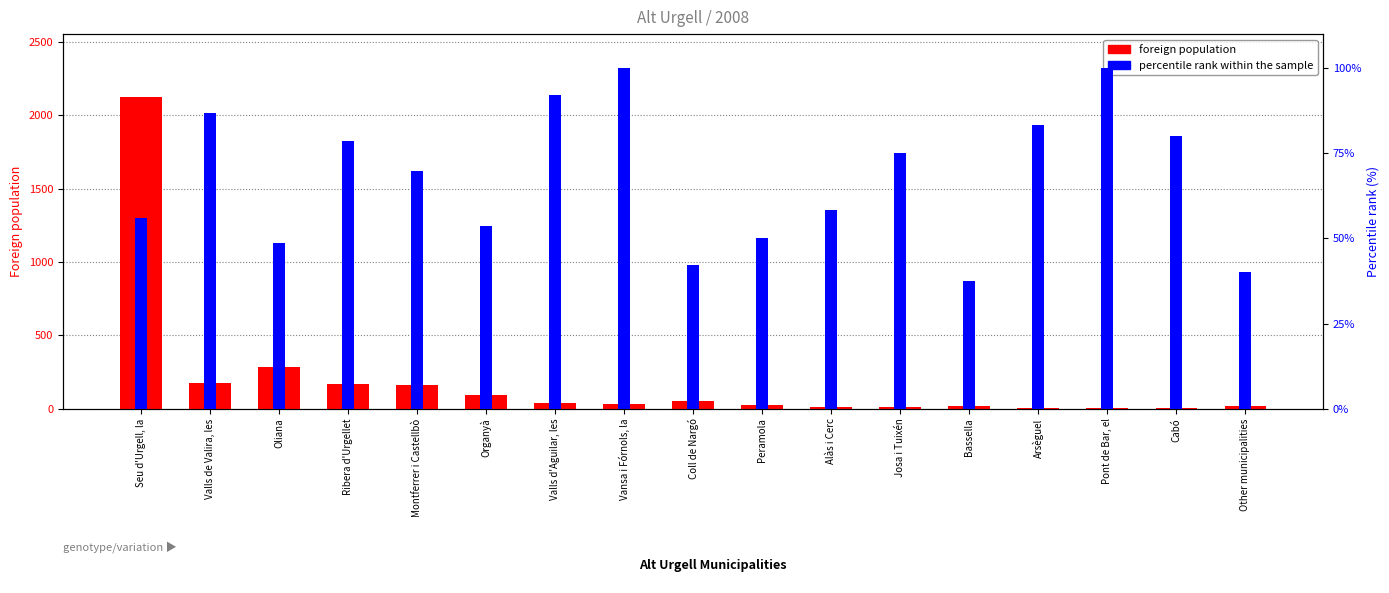

Are the bars grouped side by side (vs. stacked)?

Yes